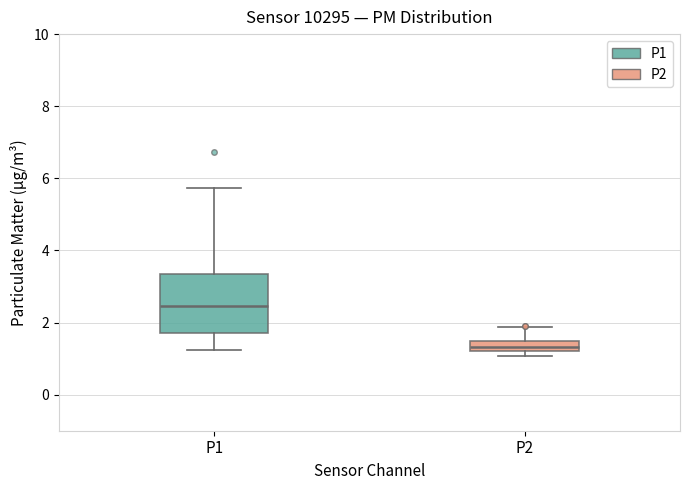

Where is the upper edge of the box for P1 on the y-axis? The values are not printed on the chart, so give them approximately, as read against the axis.

3.4